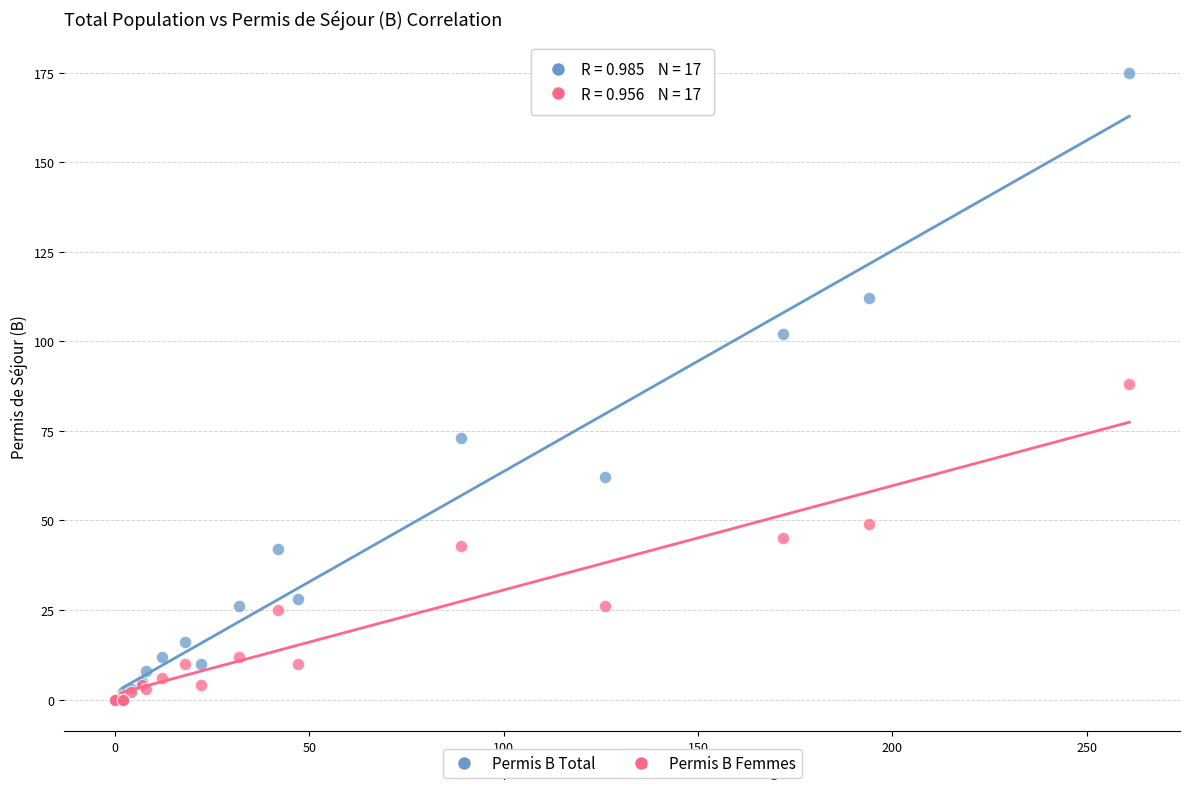

What are all the series names shown in the legend?

Permis B Total, Permis B Femmes